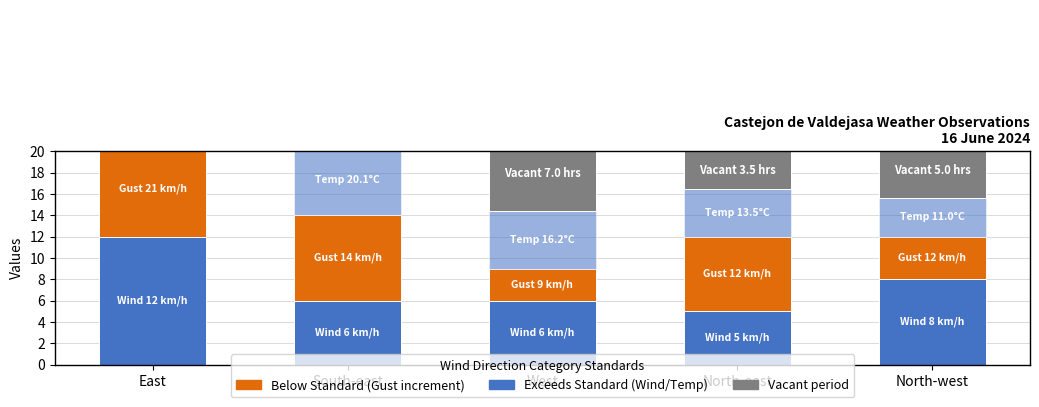

What is the sum of all Vacant values?

27.0